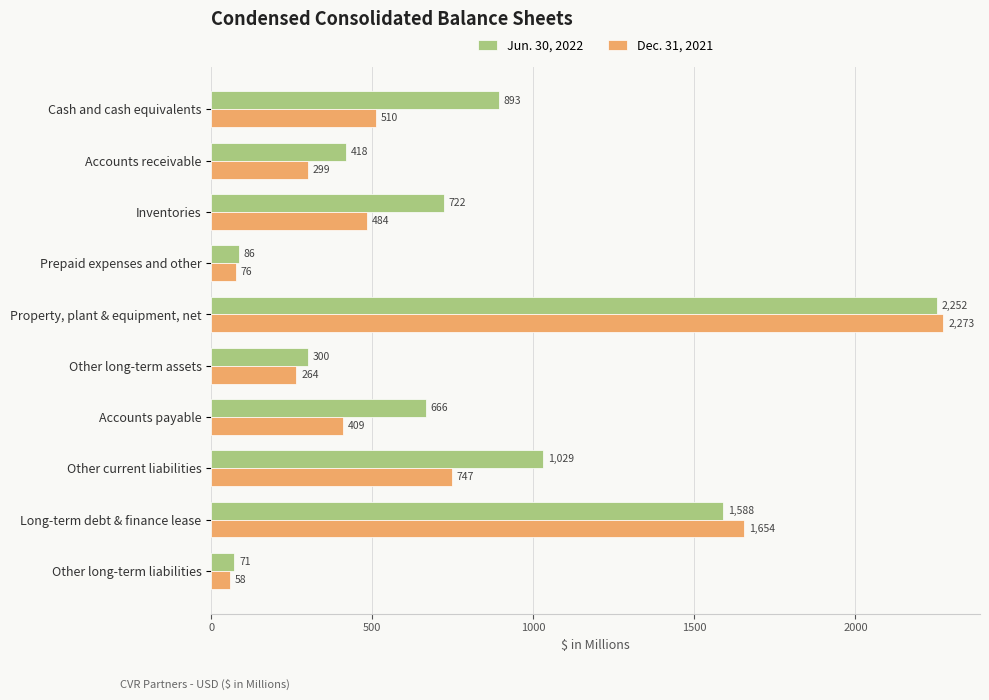

How many distinct data groups are displayed?

2